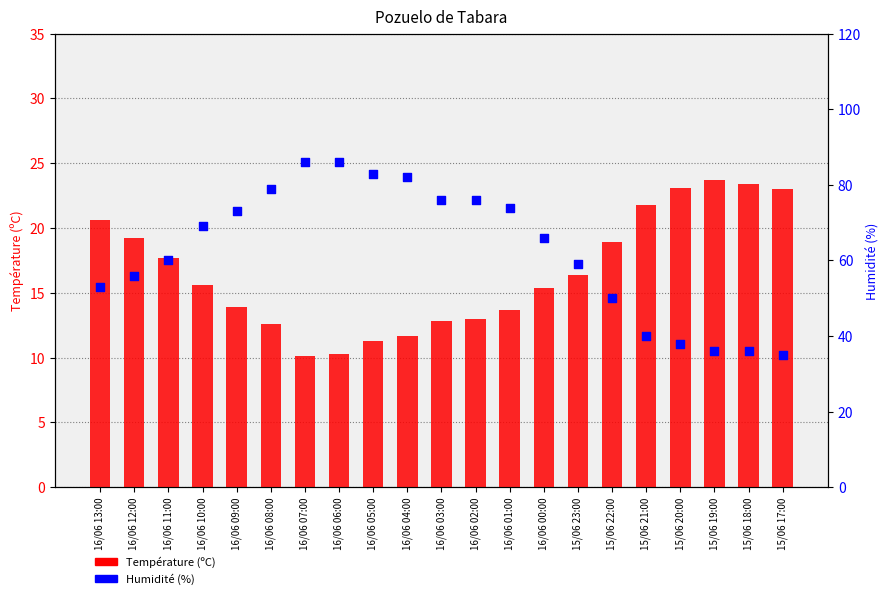

Is the value of Température (ºC) at 16/06 00:00 greater than the value of Humidité (%) at 16/06 09:00?

No